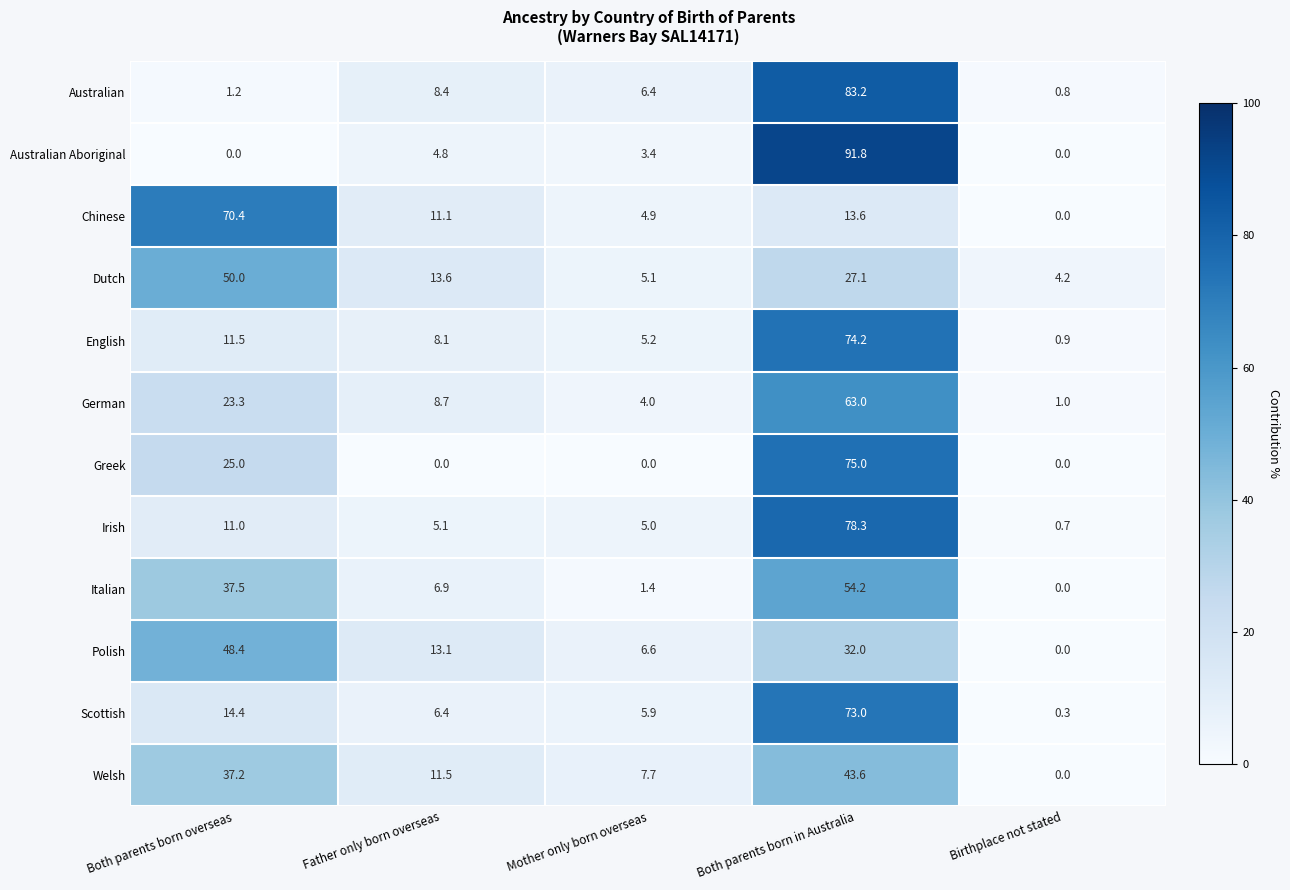

What is the total value across all series at Birthplace not stated?

7.9